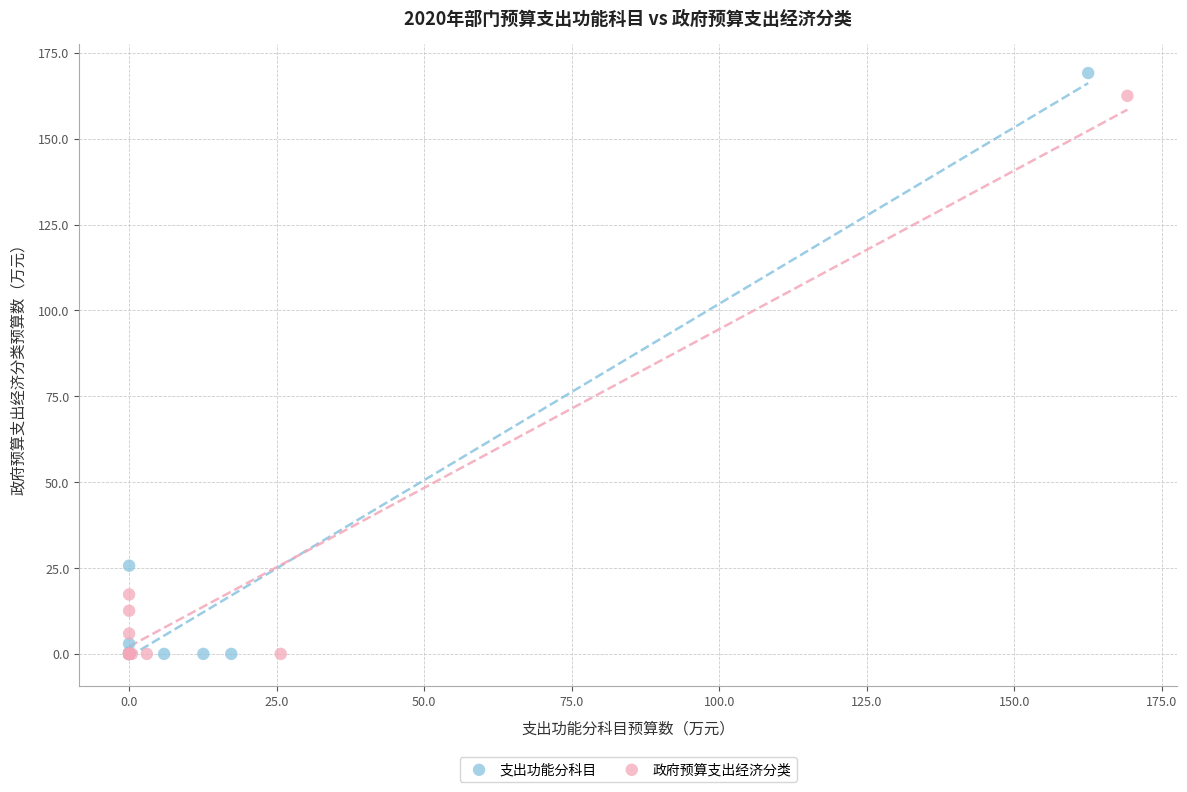

What are all the series names shown in the legend?

支出功能分科目, 政府预算支出经济分类